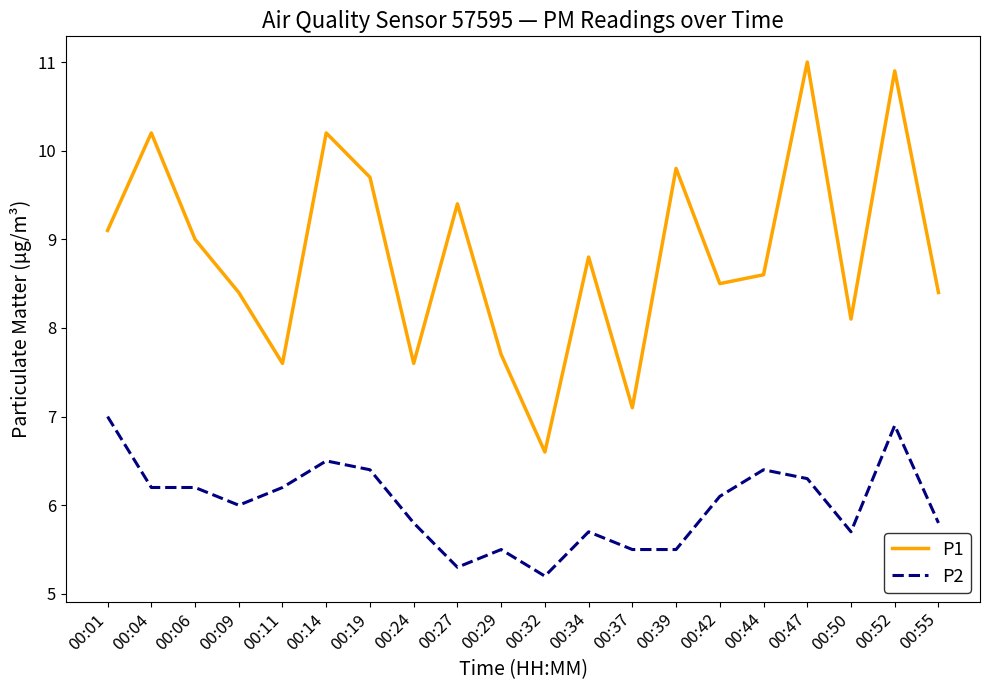

What is the minimum value shown in the chart?

5.2